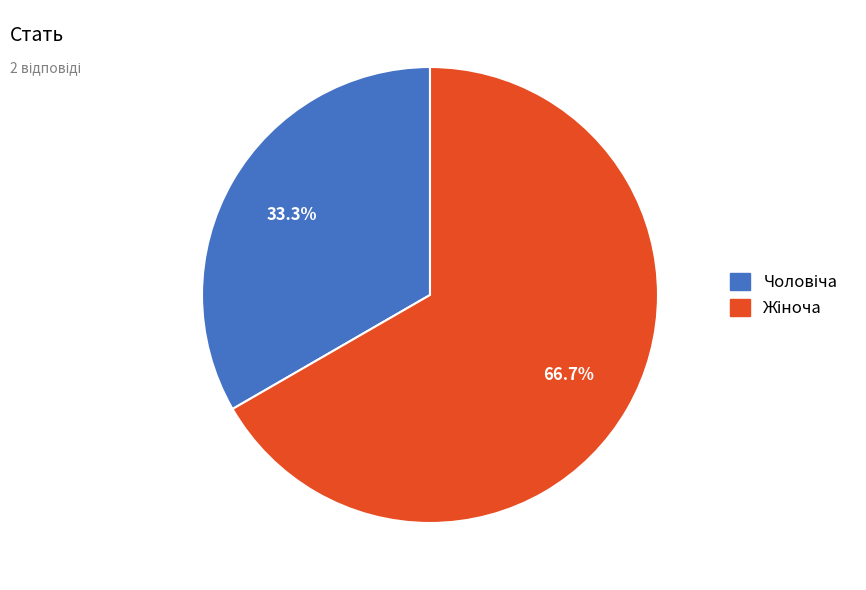

Does any single category account for the majority?

Yes